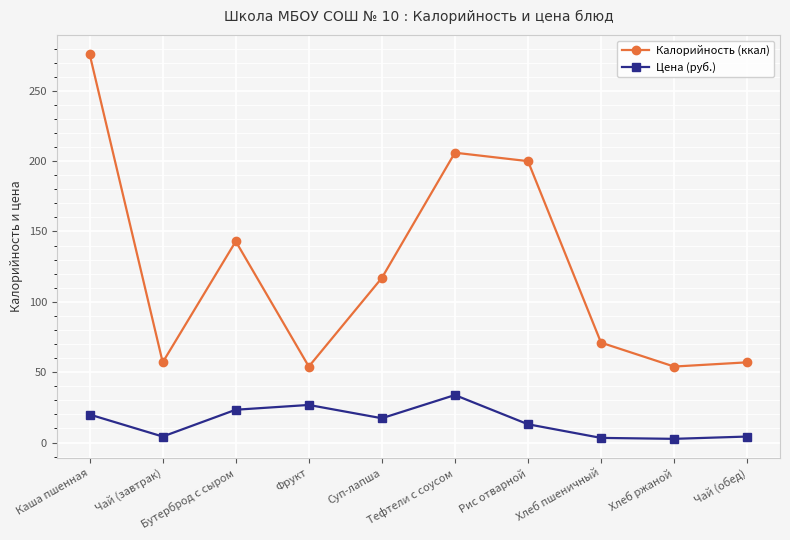

Which series has the largest range (max minus min)?

Калорийность (ккал)